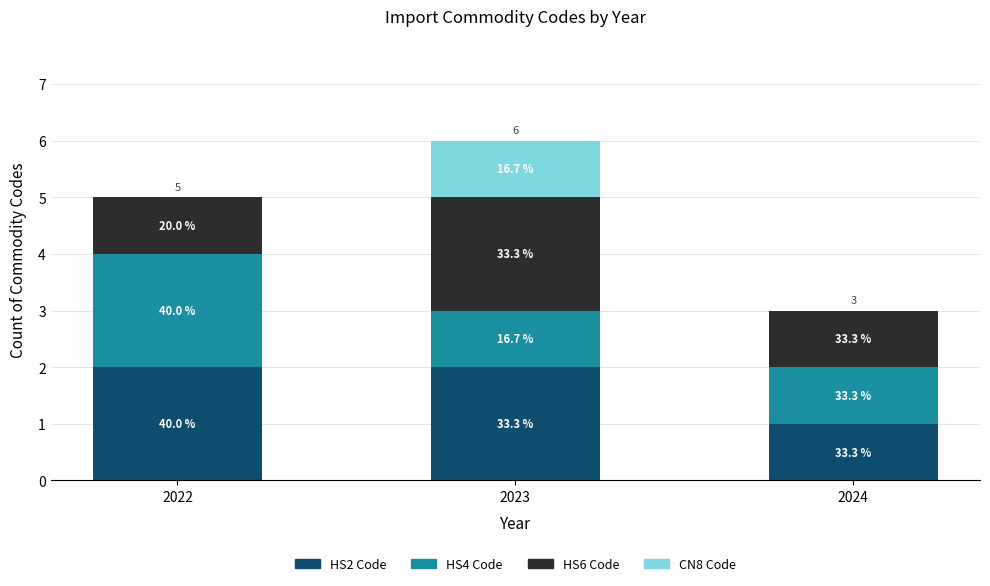

Which series changed the most between 2023 and 2024?

HS2 Code